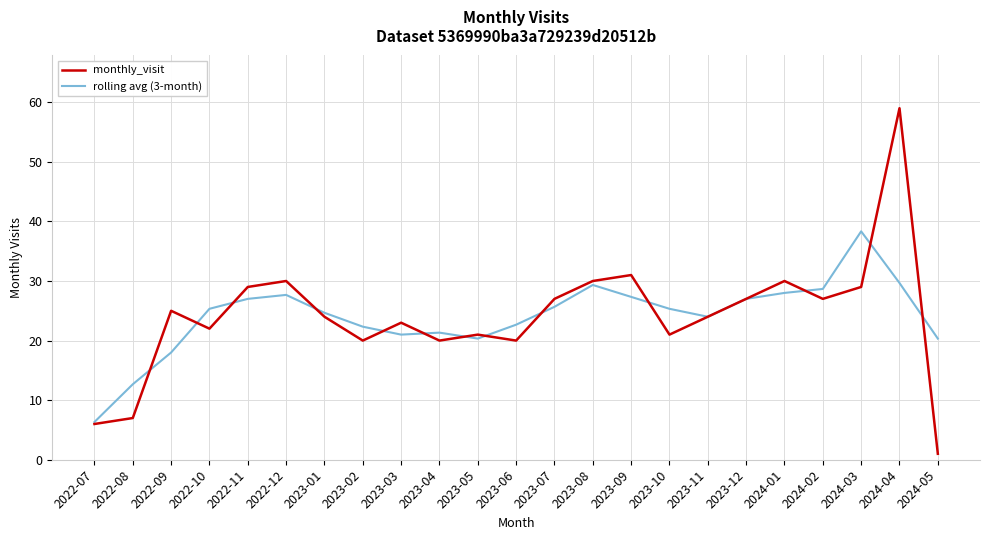

List the series in order of their peak value, highest first.

monthly_visit, rolling avg (3-month)